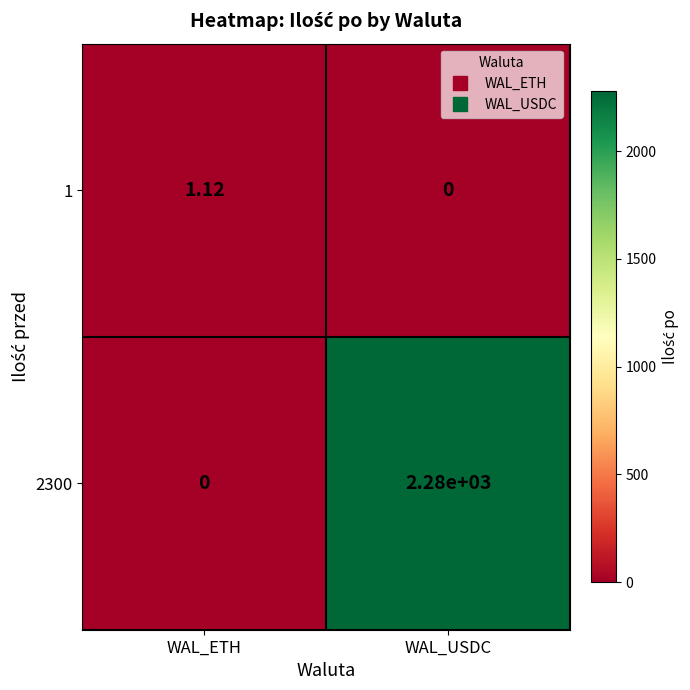

Which category has the highest value in the 1 series?

WAL_ETH